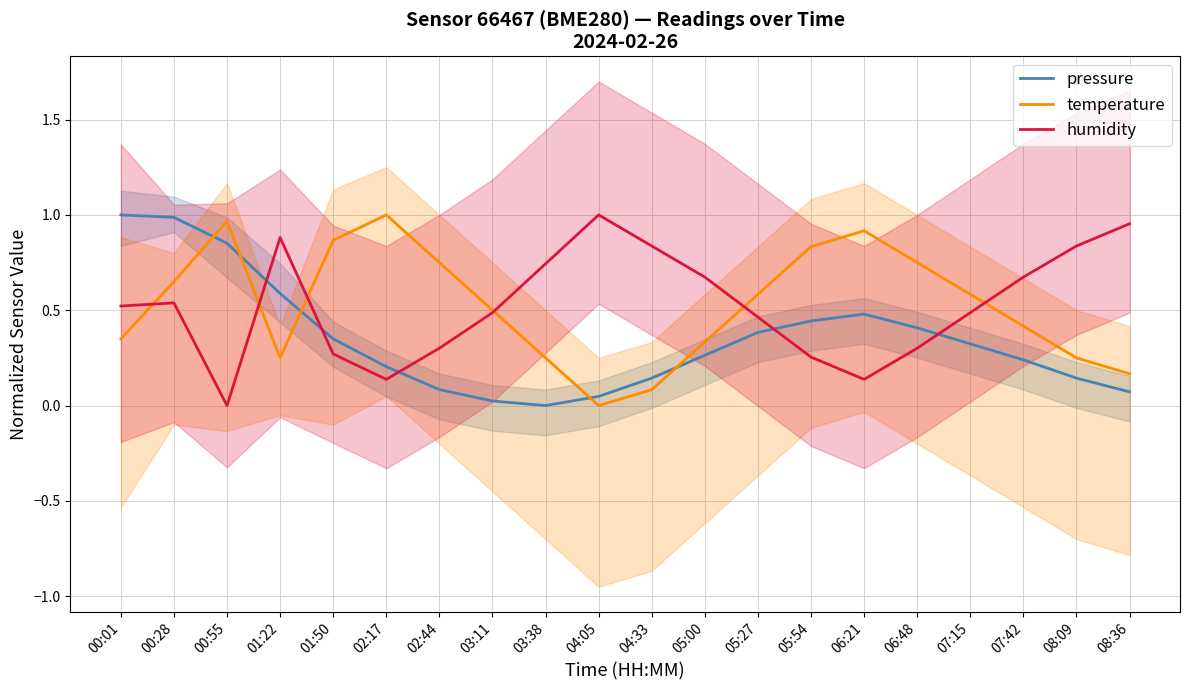

How many intersections are there between pressure and humidity?

5